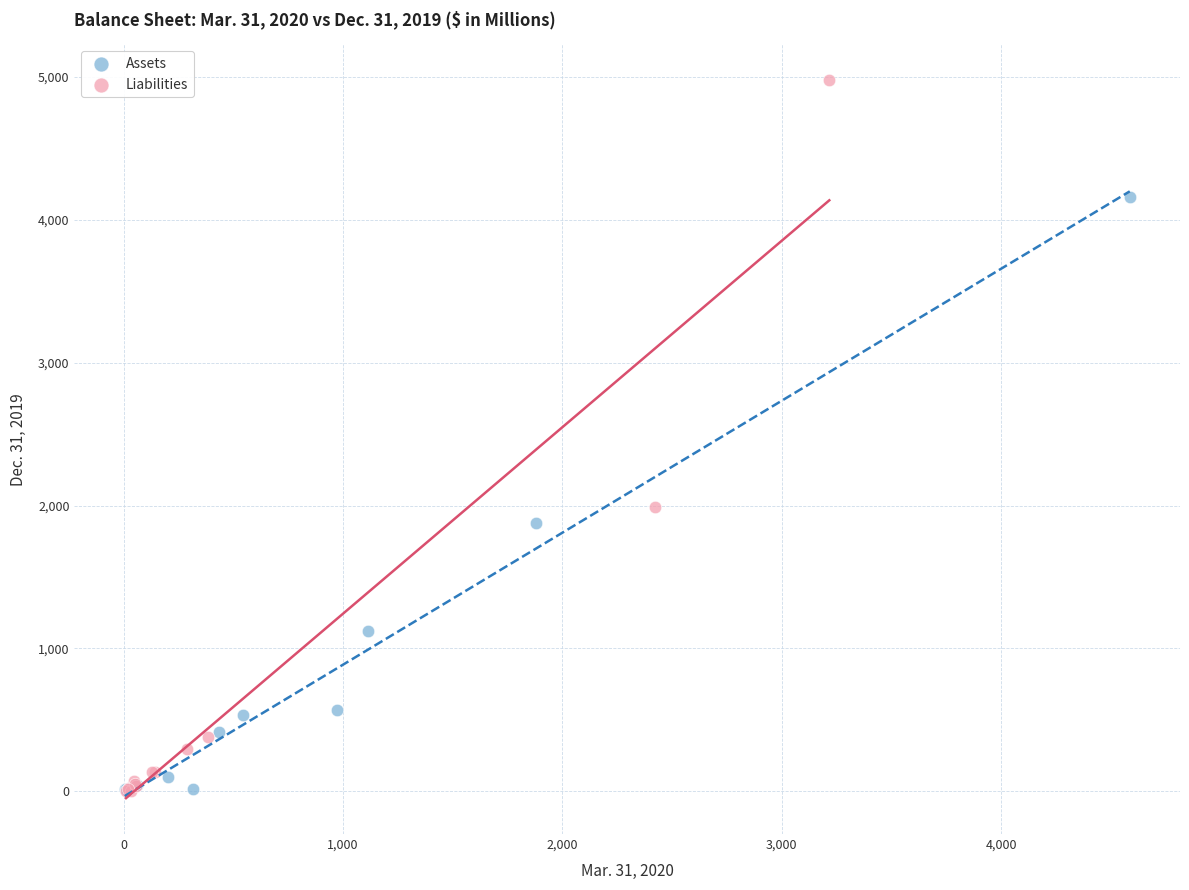

Which series contains the highest Y value?

Liabilities